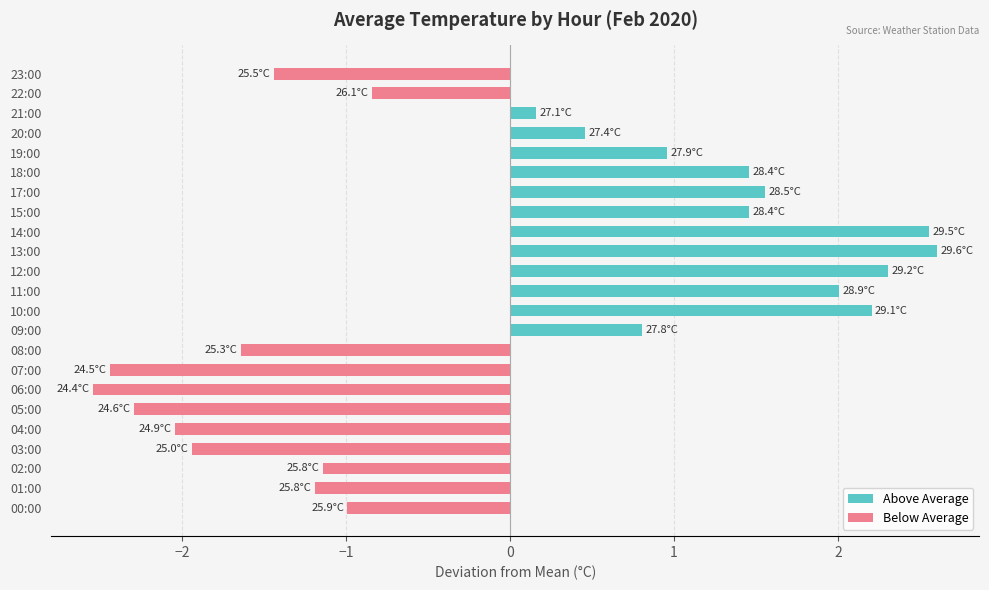

What is the total value across all series at 09:00?

0.8